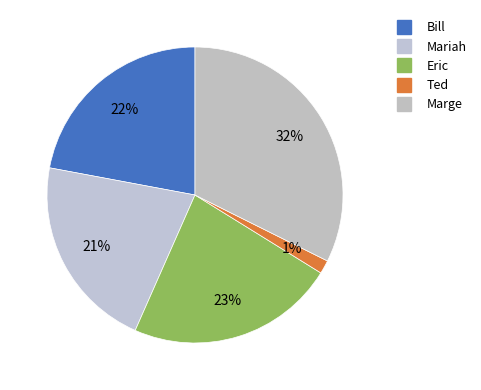

Is it true that Eric is 13% of the pie?

False